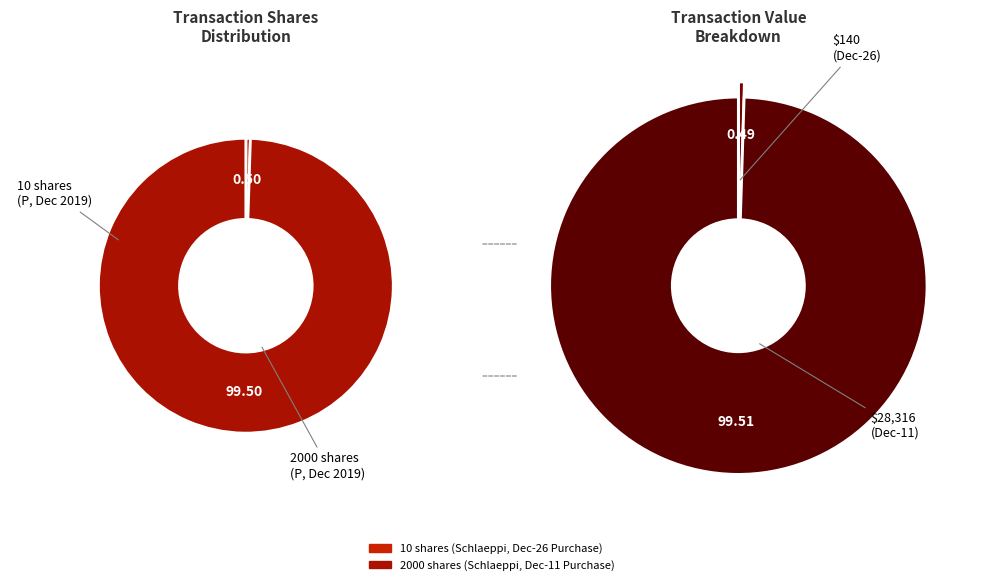

What portion of the pie excludes 2000?

0.5%